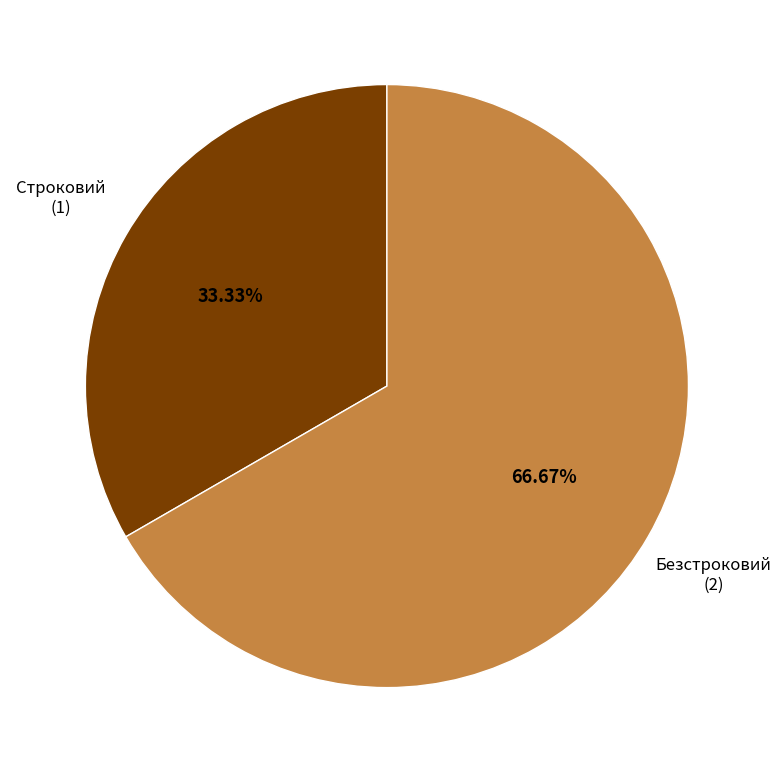

Is there any slice that represents more than half of the pie?

Yes